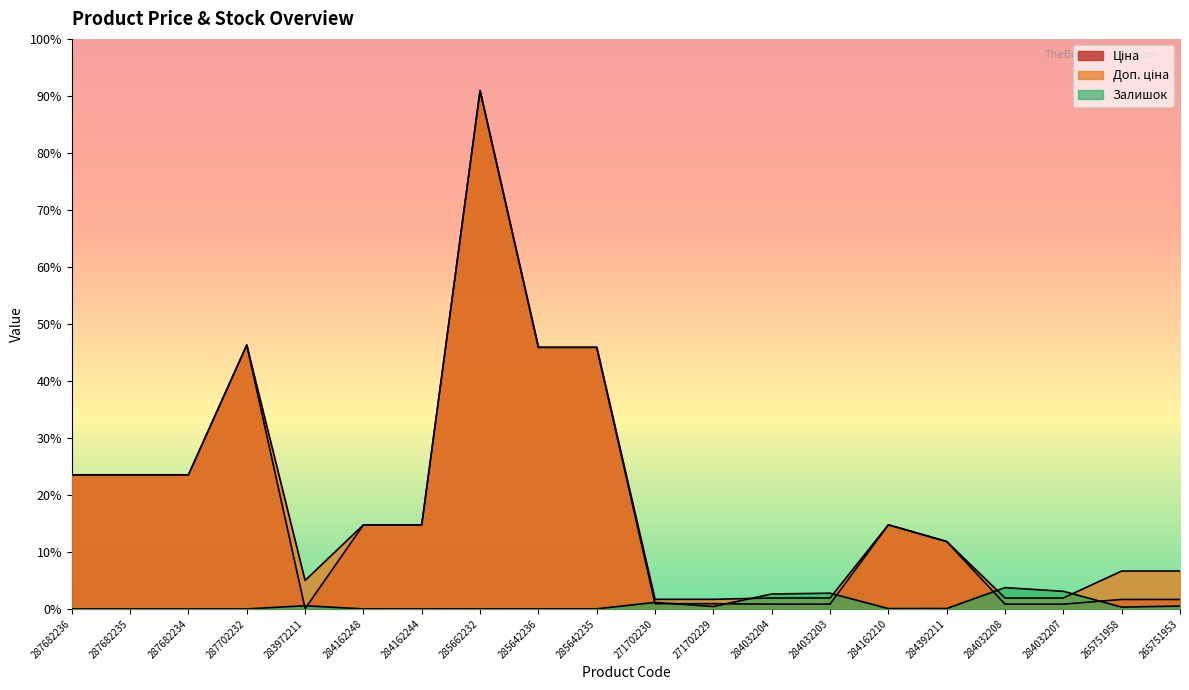

What is the label of the 16th point from the right?

283972211